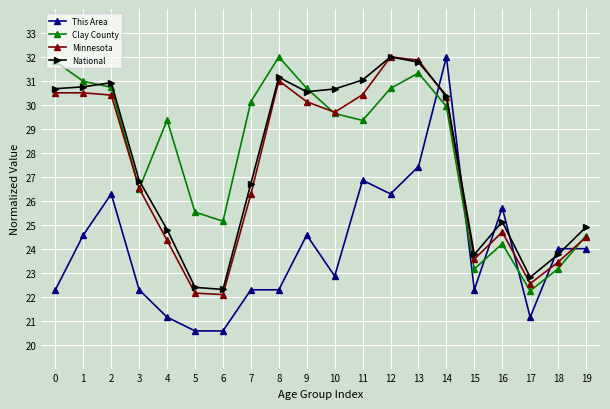

Is the value of Clay County at 10 greater than the value of Minnesota at 4?

Yes